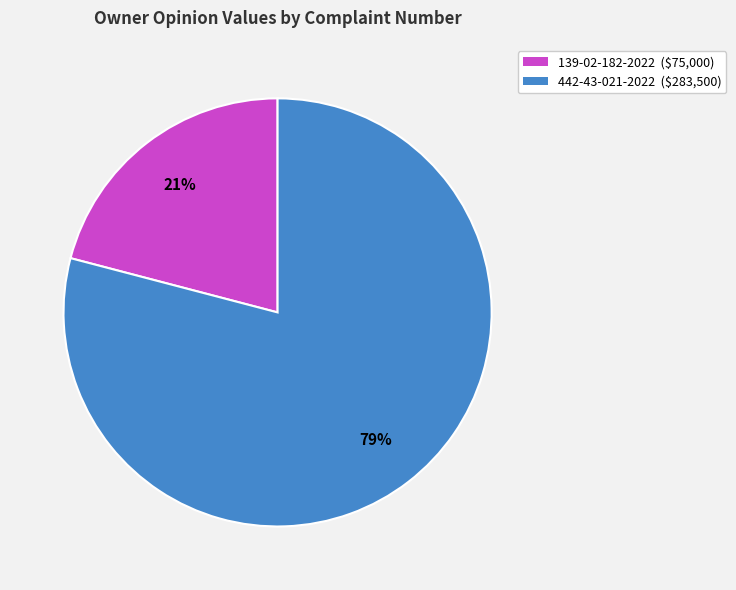

Rank the categories by value from lowest to highest.

139-02-182-2022, 442-43-021-2022